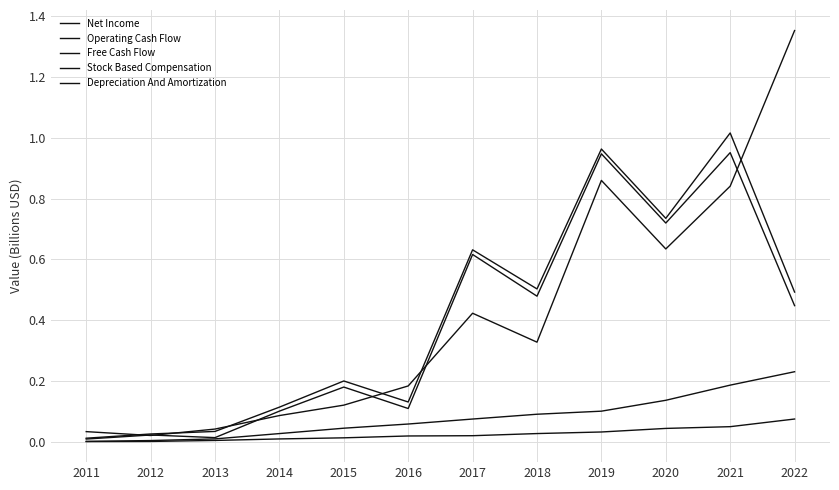

Does the chart display data point markers on the line(s)?

No